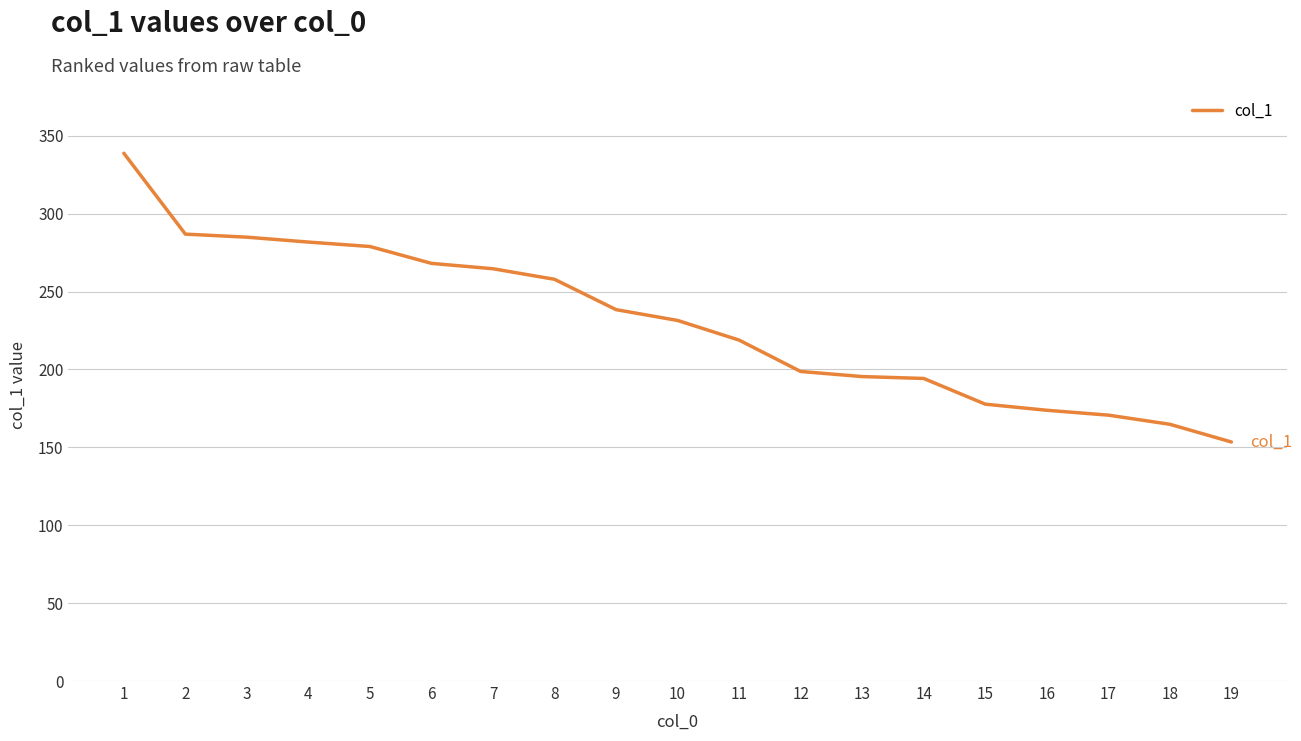

What is the approximate value at 2?

286.8